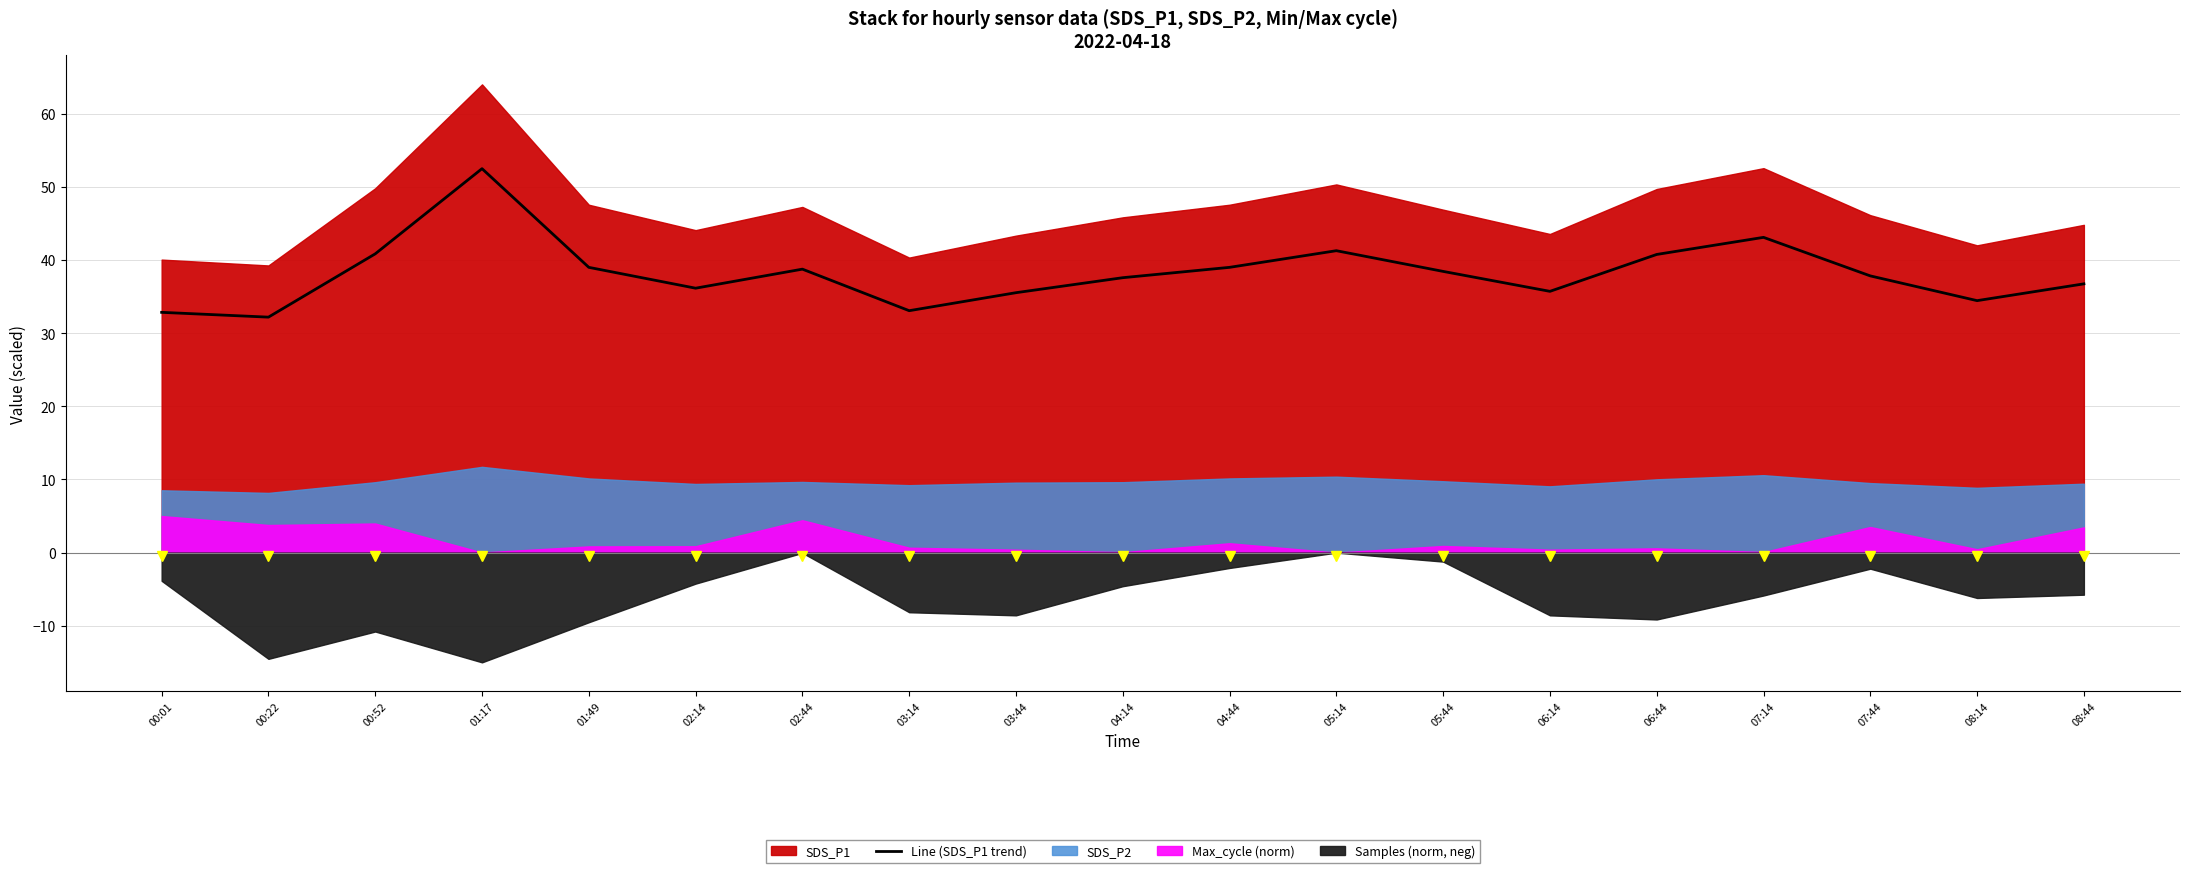

Reading left to right, extract all data points from this chart.

00:01=32.8	00:22=32.2	00:52=40.8	01:17=52.5	01:49=39.0	02:14=36.1	02:44=38.7	03:14=33.1	03:44=35.5	04:14=37.6	04:44=39.0	05:14=41.3	05:44=38.4	06:14=35.7	06:44=40.8	07:14=43.1	07:44=37.8	08:14=34.4	08:44=36.7